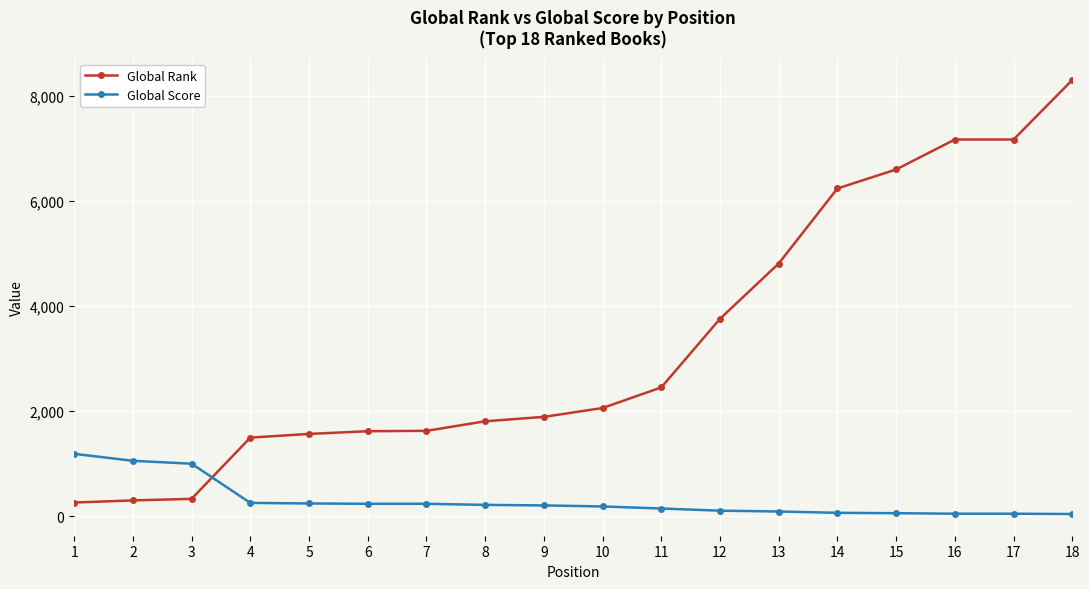

What are all the series names shown in the legend?

Global Rank, Global Score